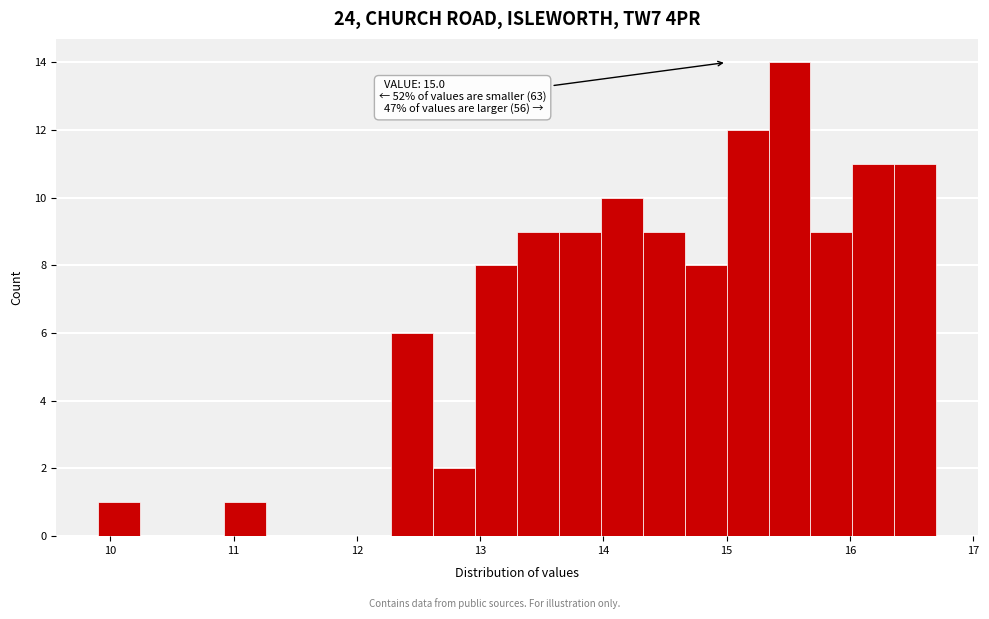

Around what value on the x-axis is the tallest bar? Give the approximate position of its centre, as read against the axis.

15.5